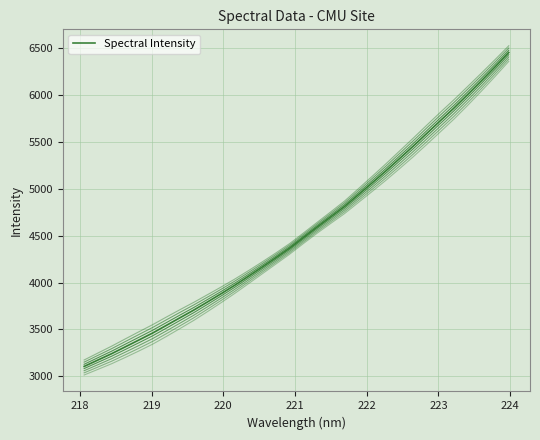

What is the sum of all values?

145699.7